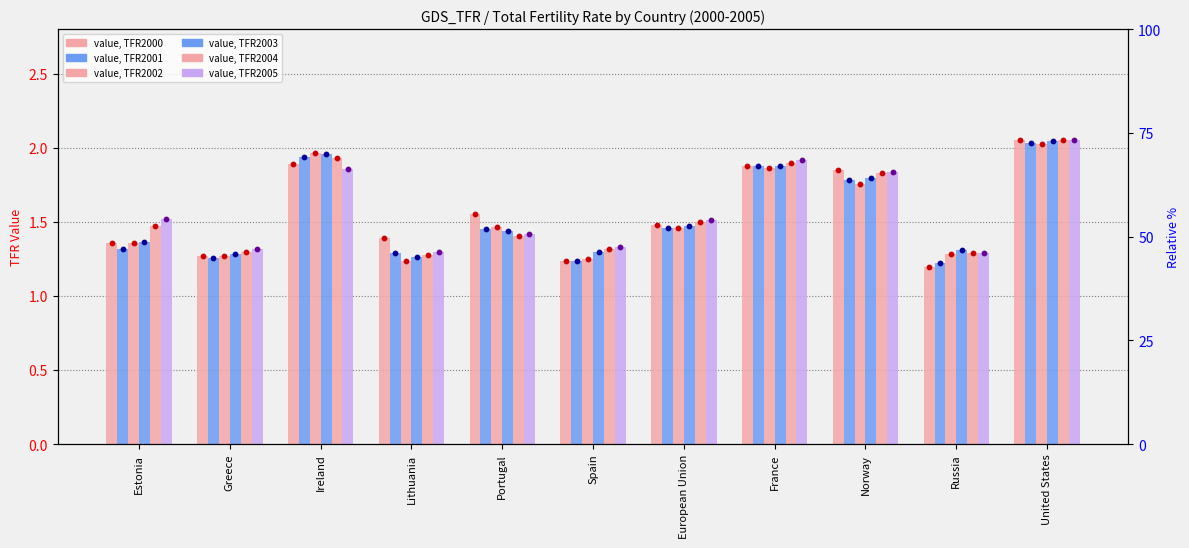

Which series reaches the minimum Y coordinate?

TFR2000